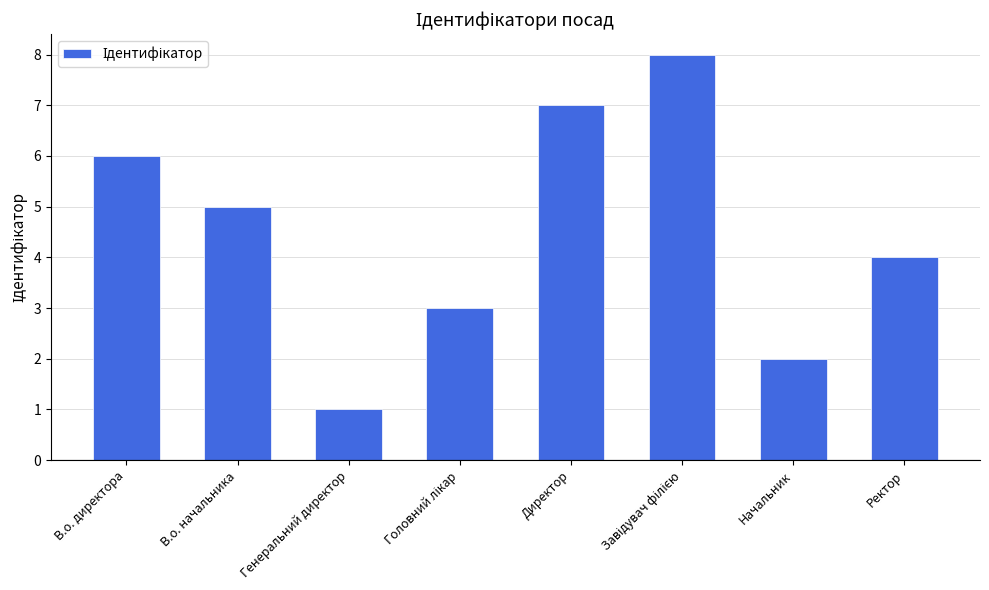

What is the difference between the maximum and minimum values?

7